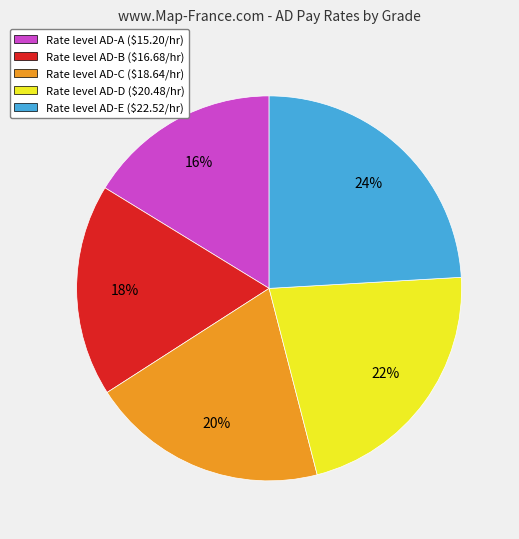

To the nearest percent, what portion does Rate level AD-C ($18.64/hr) represent?

20%